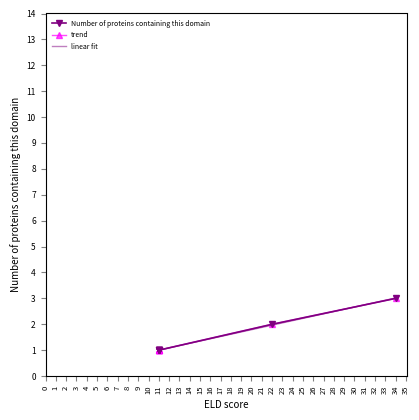

The chart shows a value of 1 at 11. True or false?

True